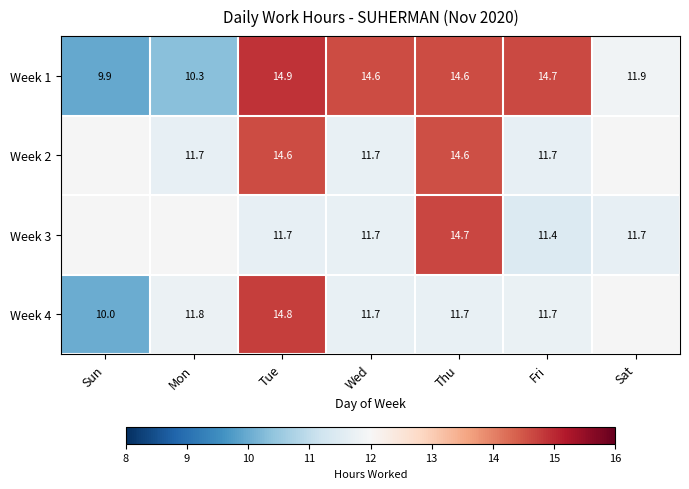

Is it true that Week 1 equals 11.9 at Sat?

True